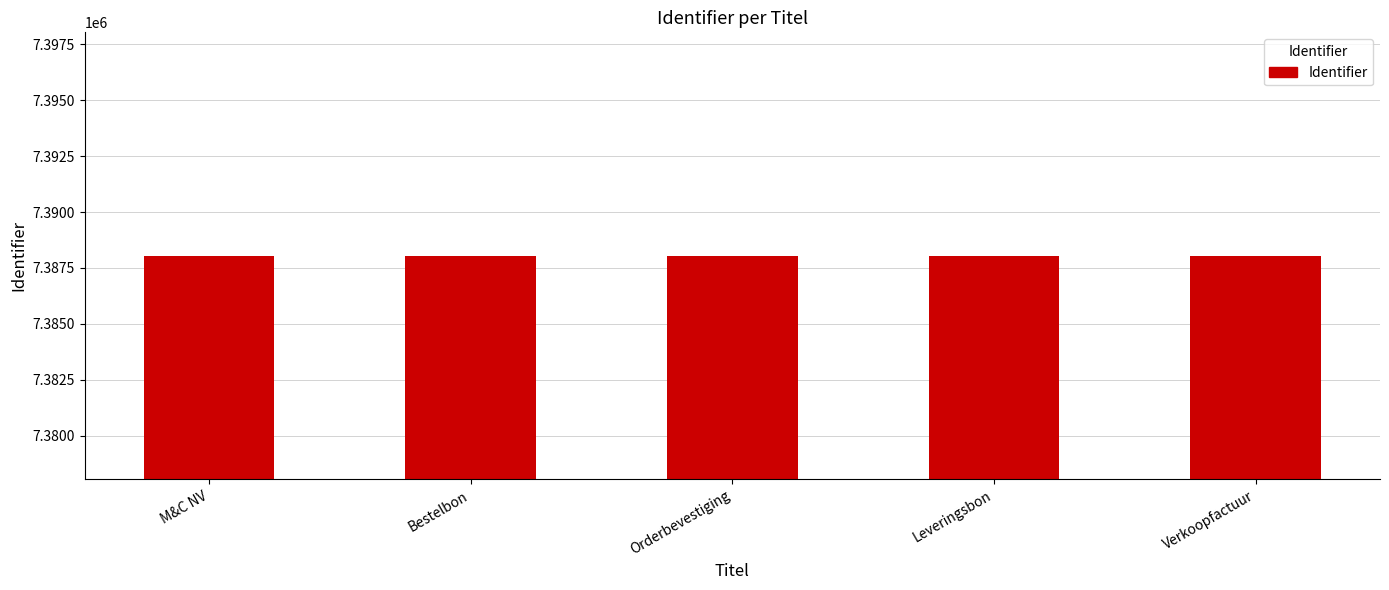

What is the value of the 4th bar from the left?

7388041